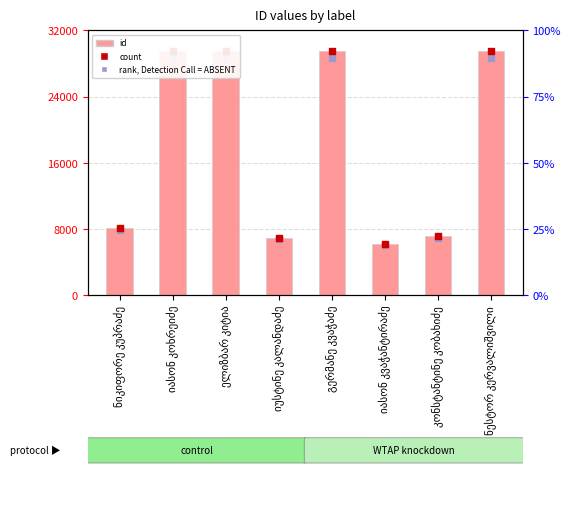

At how many categories does at least one series exceed 13469?

4